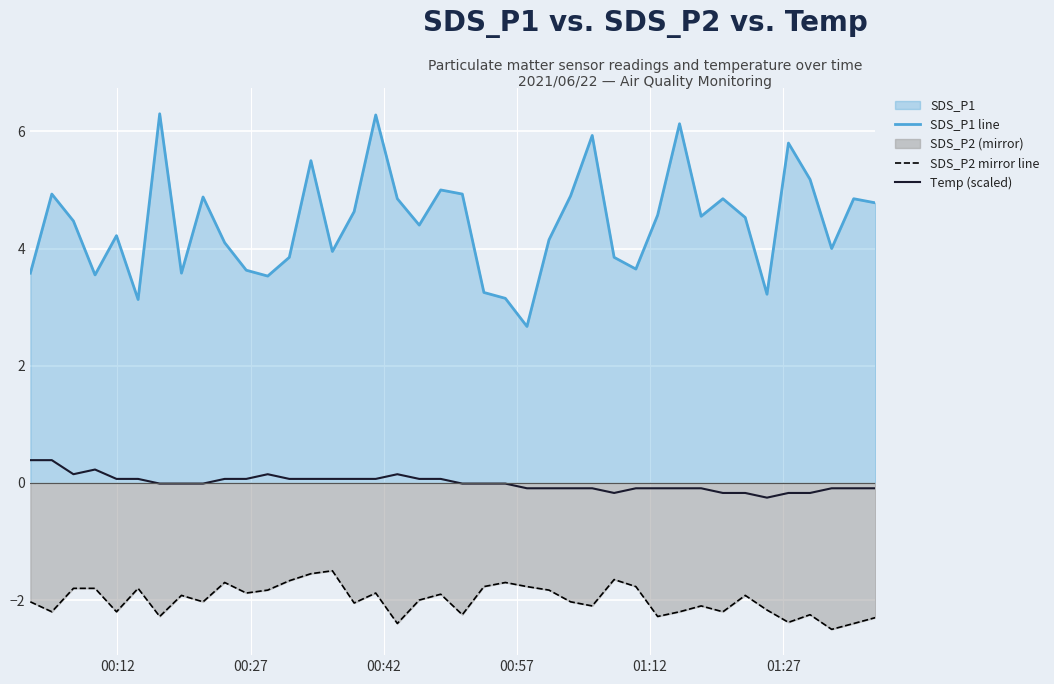

What is the greatest value displayed?

6.3